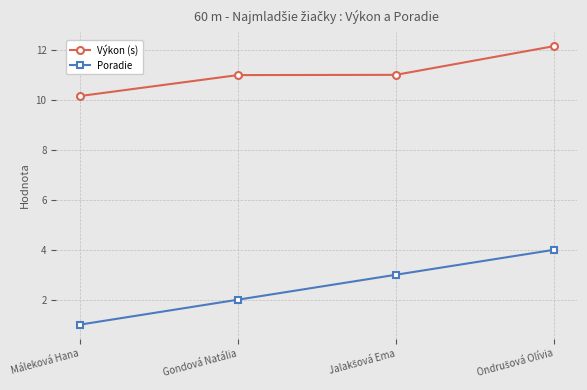

What is the average value of the Poradie series?

2.5